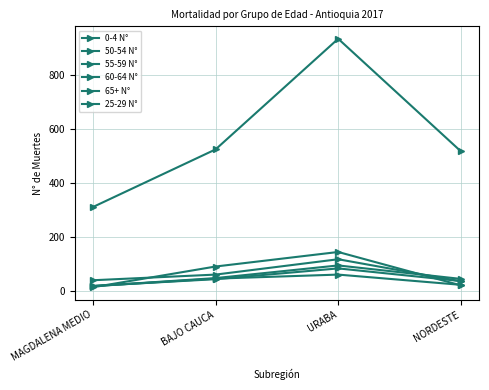

Does the chart have visible grid lines?

Yes